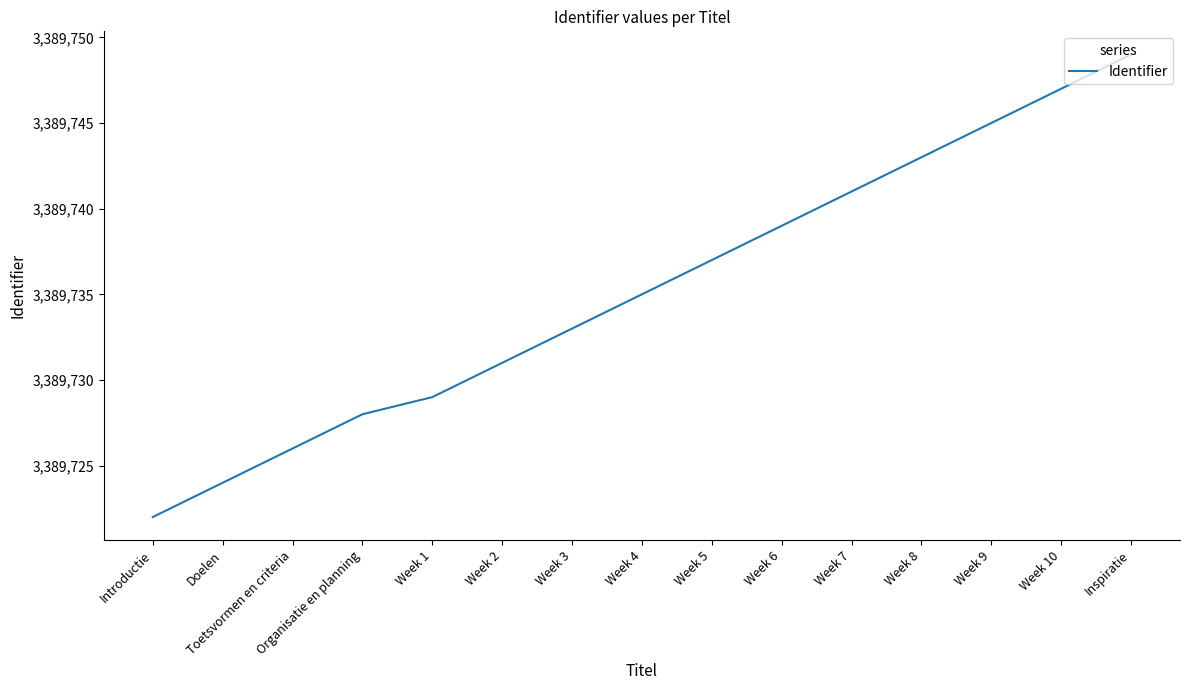

Reading right to left, extract all data points from this chart.

Inspiratie=3389749	Week 10=3389747	Week 9=3389745	Week 8=3389743	Week 7=3389741	Week 6=3389739	Week 5=3389737	Week 4=3389735	Week 3=3389733	Week 2=3389731	Week 1=3389729	Organisatie en planning=3389728	Toetsvormen en criteria=3389726	Doelen=3389724	Introductie=3389722